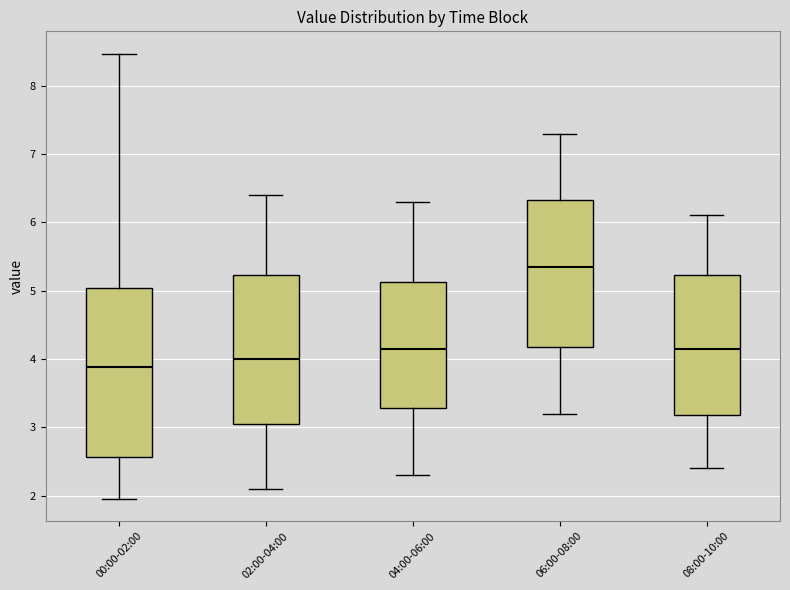

Reading left to right, read every box against the y-axis: the position of its median line, the range the box covers, and the ends of its whiskers. The values are not printed on the chart, so give them approximately, as read against the axis.

00:00-02:00: median 3.9, box 2.6 to 5.0, whiskers 2.0 to 8.5
02:00-04:00: median 4.0, box 3.1 to 5.2, whiskers 2.1 to 6.4
04:00-06:00: median 4.2, box 3.3 to 5.1, whiskers 2.3 to 6.3
06:00-08:00: median 5.4, box 4.2 to 6.3, whiskers 3.2 to 7.3
08:00-10:00: median 4.2, box 3.2 to 5.2, whiskers 2.4 to 6.1